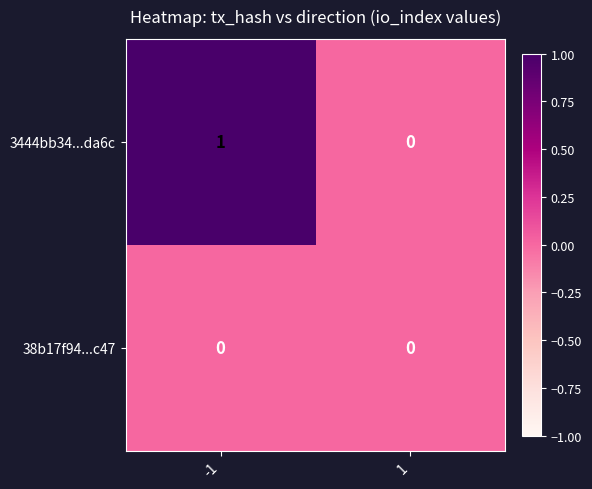

What is the total value across all series at -1?

1